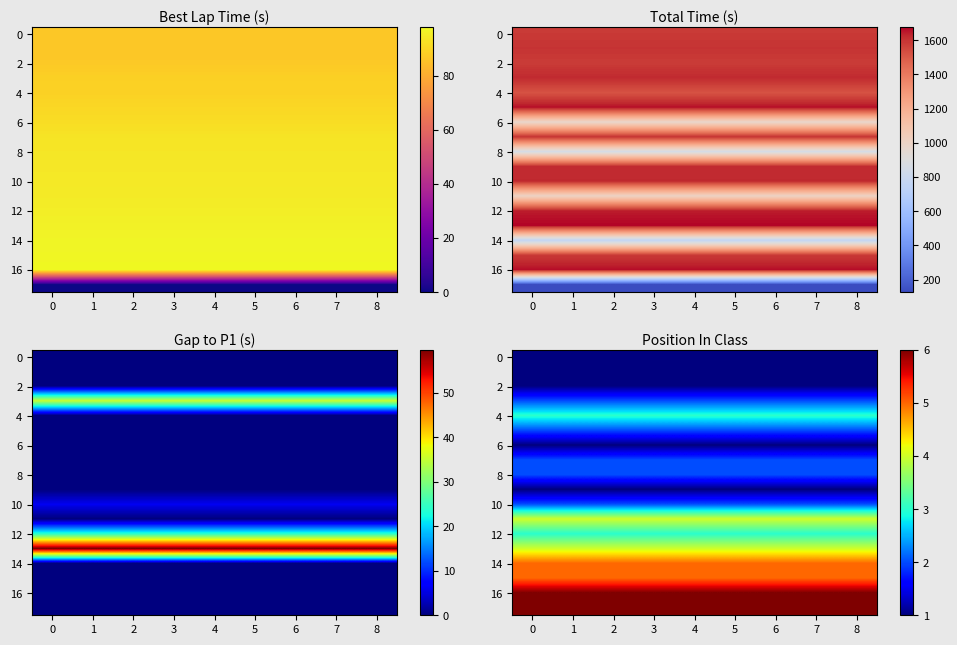

What is the total value across all series at 4?

51